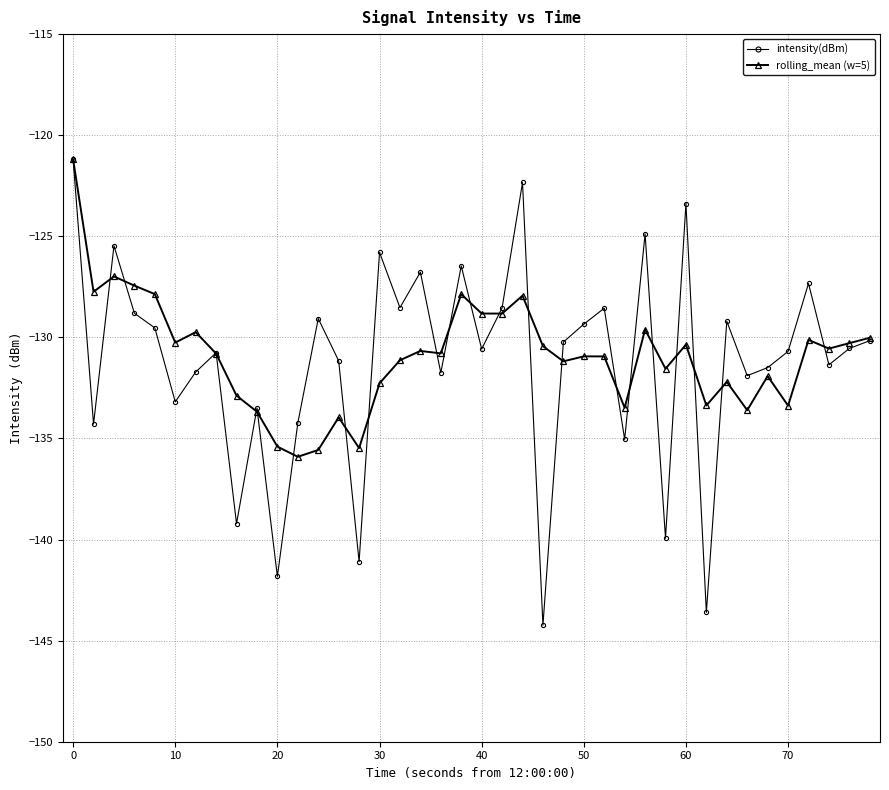

What is the value of the rolling_mean (w=5) point at the 24th from the left?

-130.4